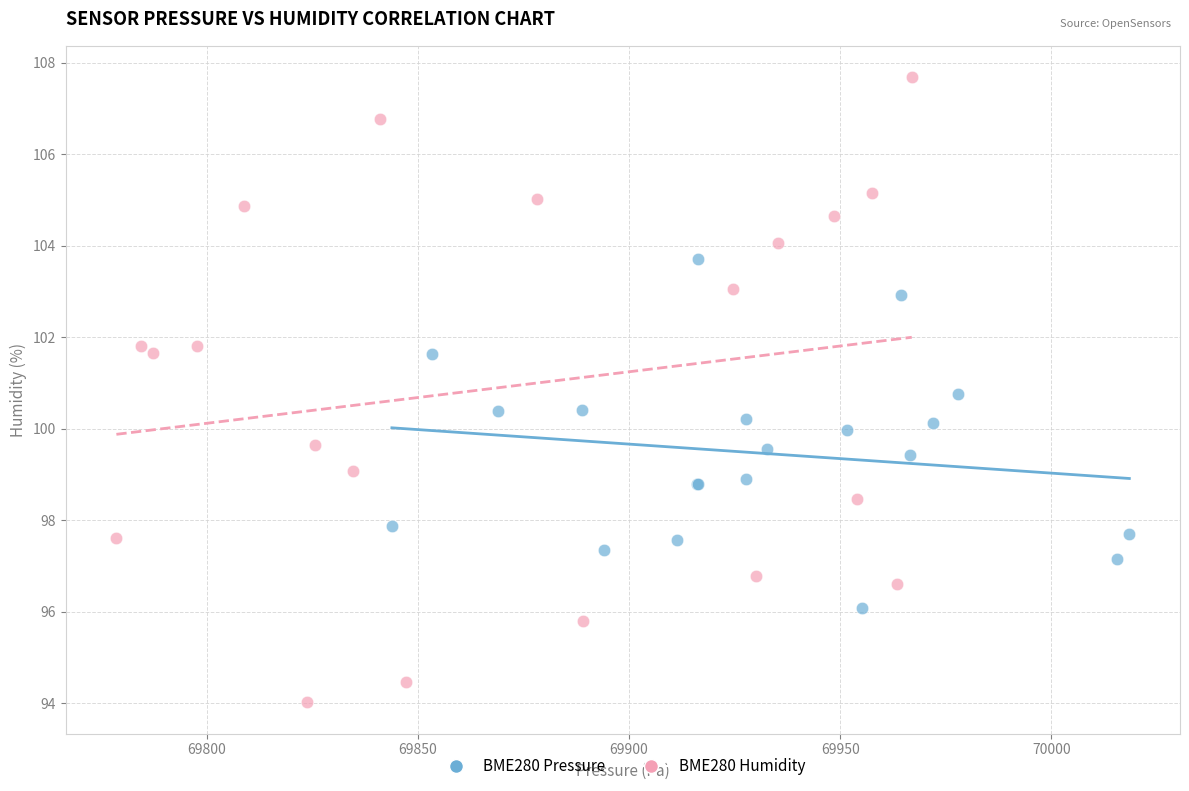

Which series contains the lowest Y value?

BME280 Humidity